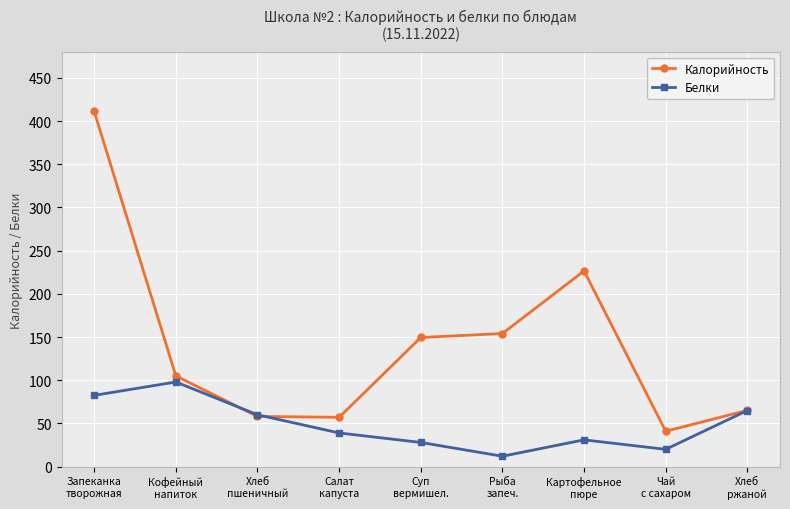

Where do Калорийность and Белки first cross each other?

Кофейный
напиток and Хлеб
пшеничный